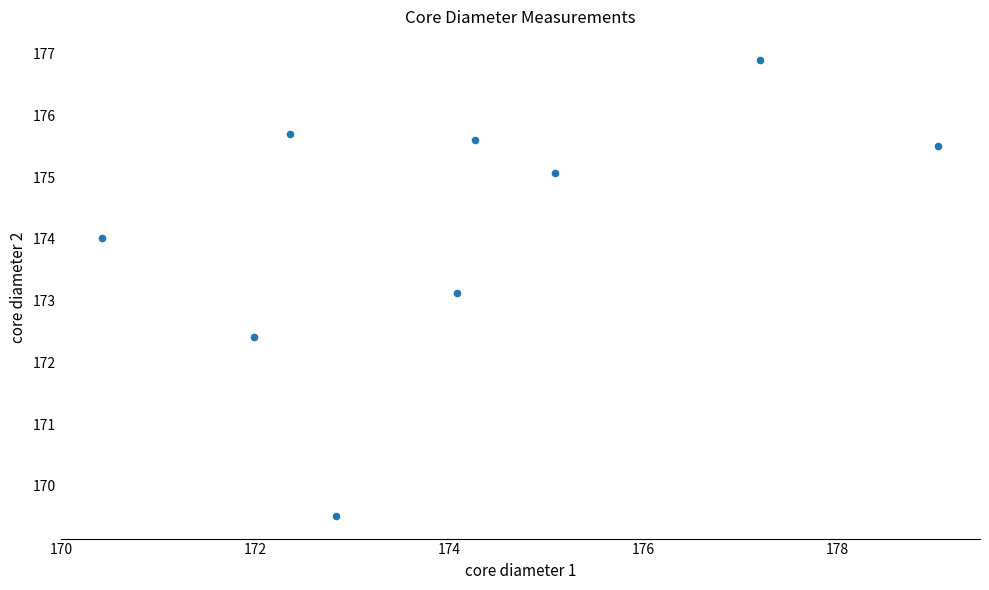

What is the average X value?

174.1